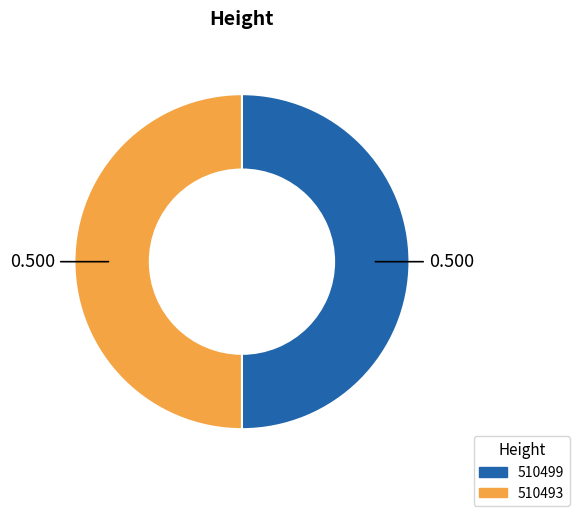

Do 510493 and 510499 together represent more than half of the pie?

Yes